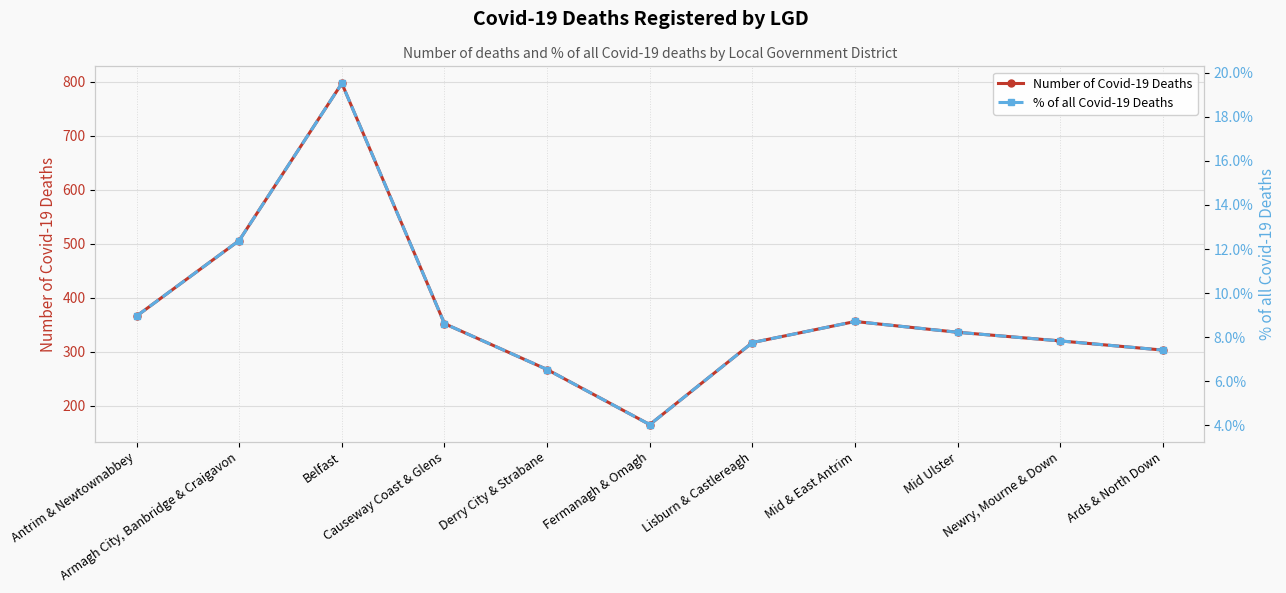

What are all the series names shown in the legend?

Number of Covid-19 Deaths, % of all Covid-19 Deaths